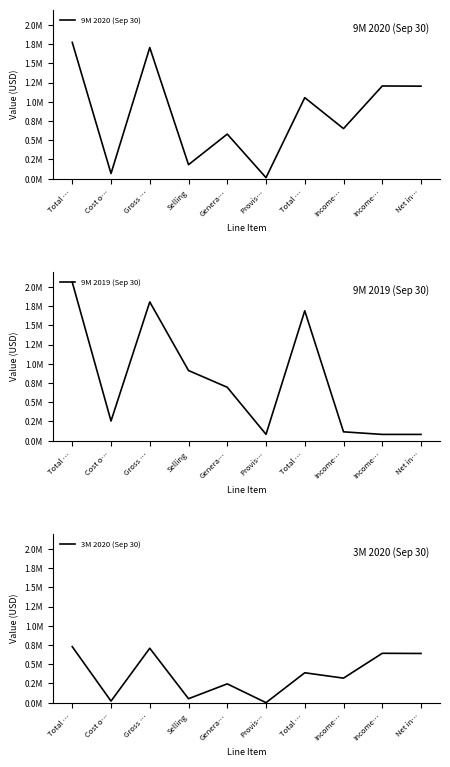

What is the difference between the highest and lowest values at Income…?

536660